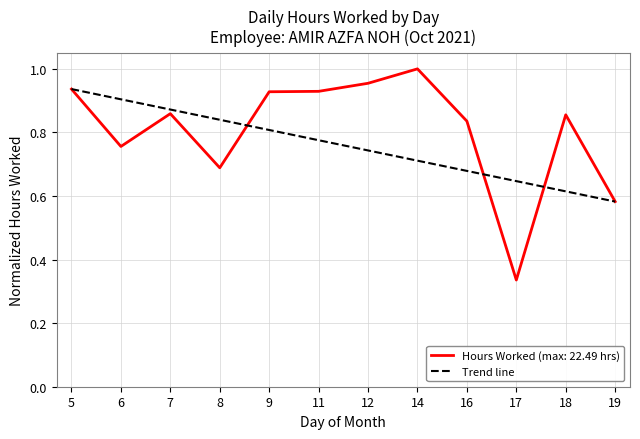

Is it true that Hours Worked (max: 22.49 hrs) equals 0.9 at 19?

False